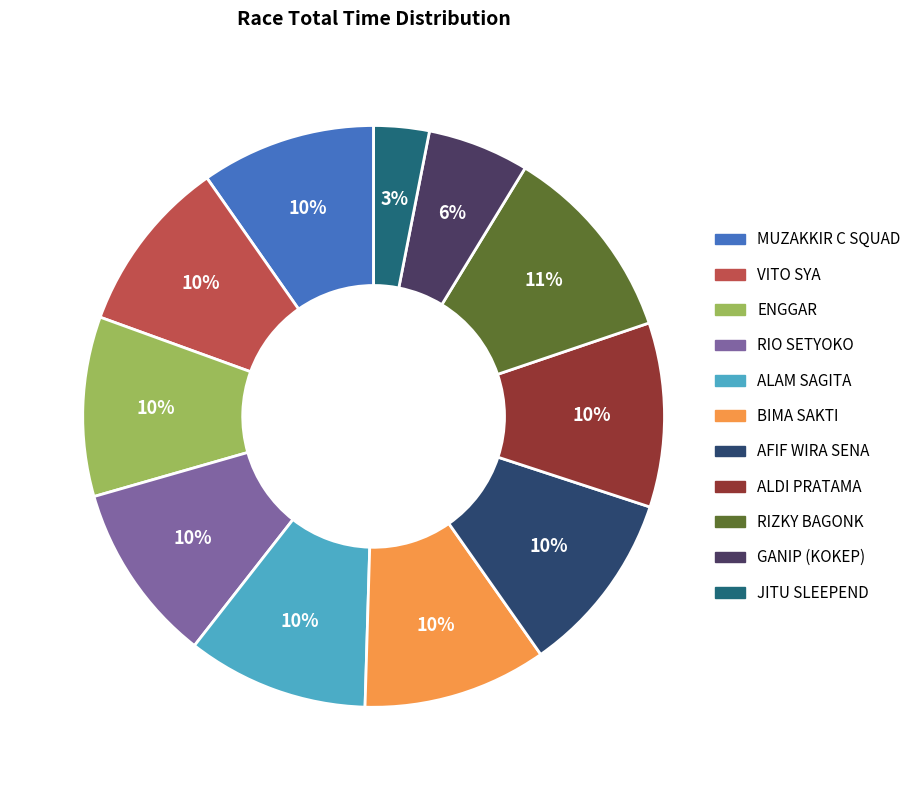

Count the number of slices in the pie.

11